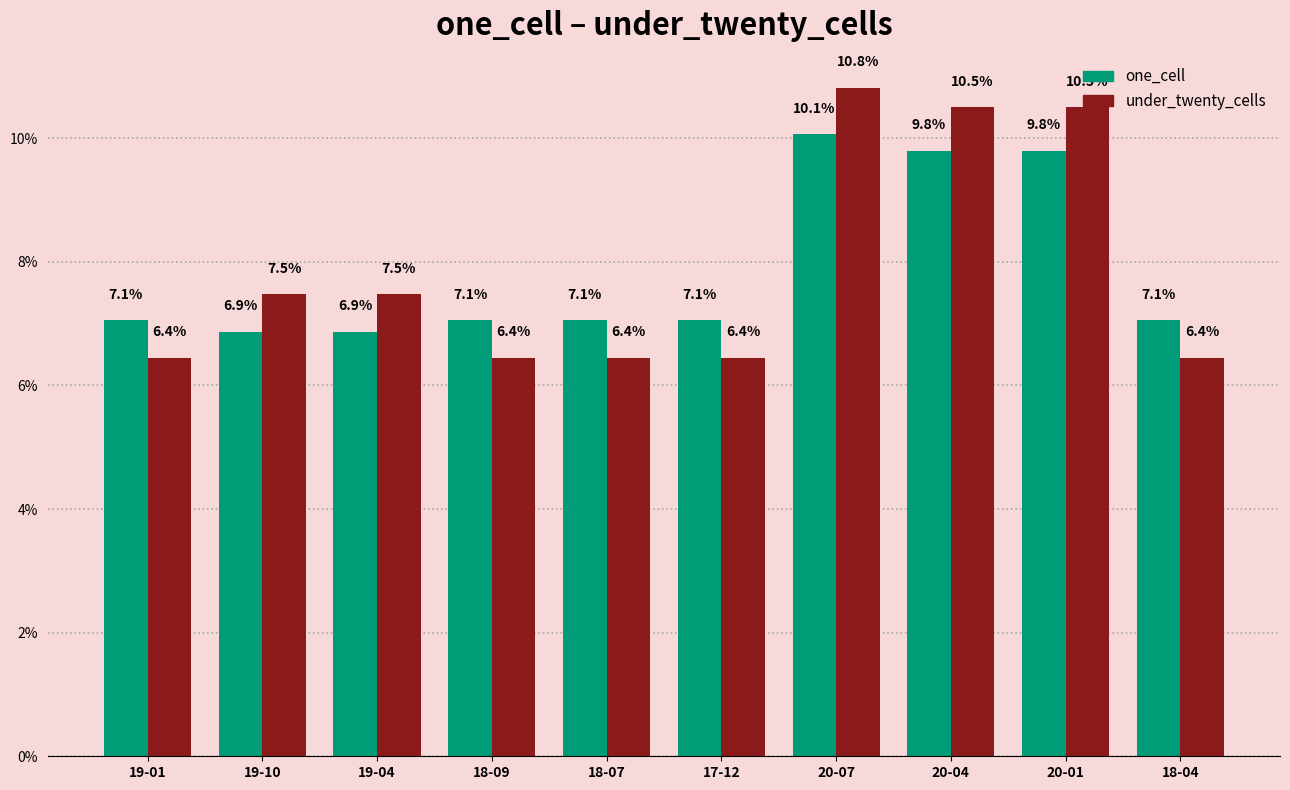

Rank the series at 18-04 from highest to lowest value.

one_cell, under_twenty_cells